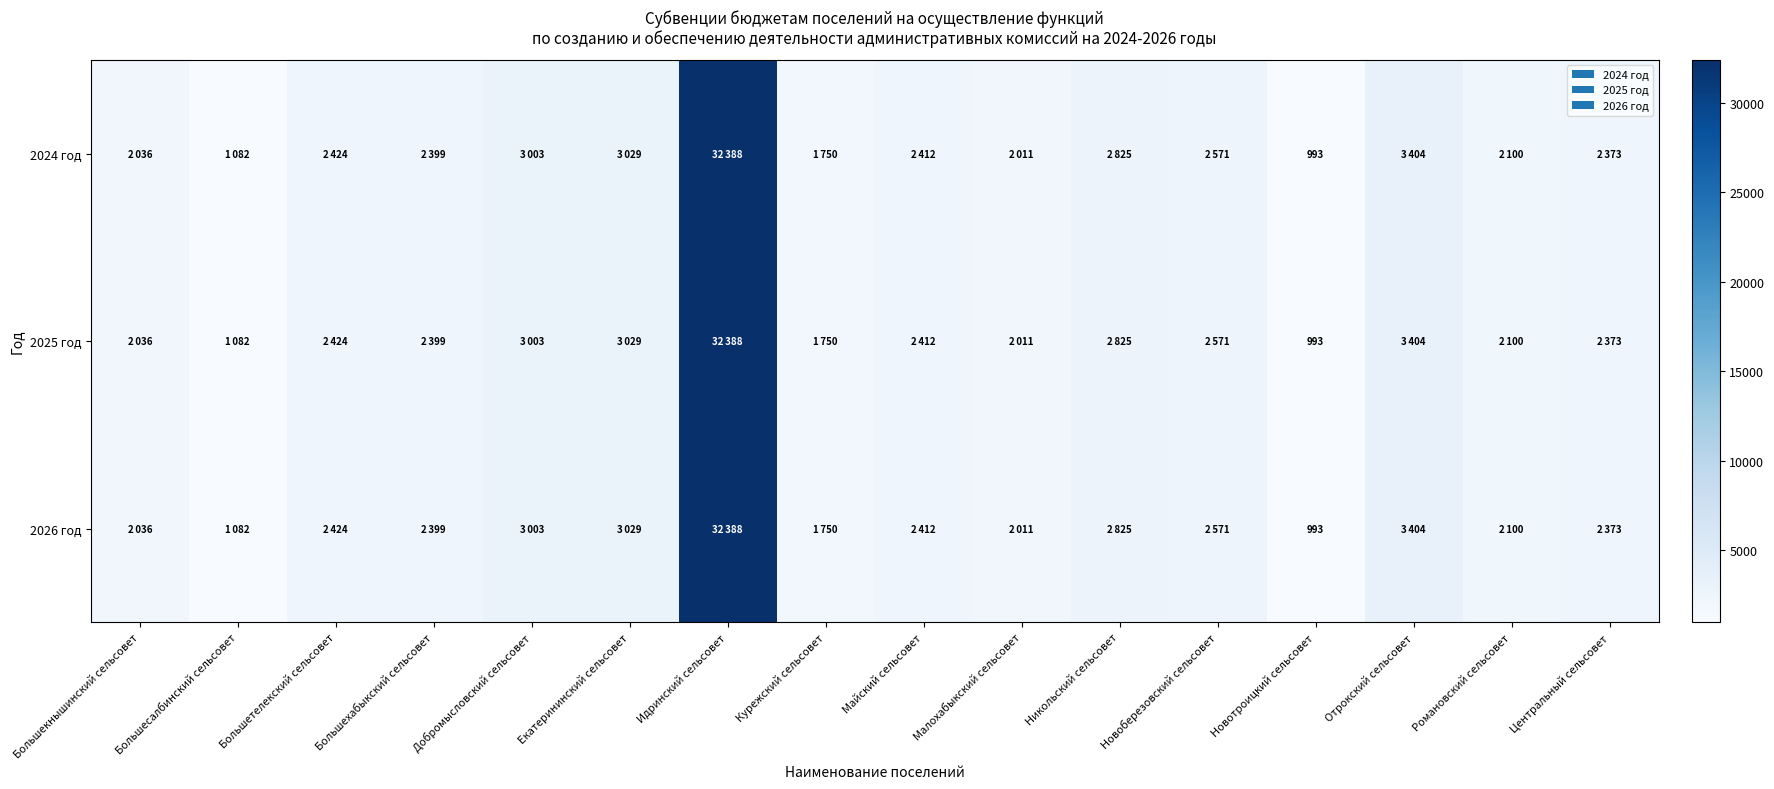

What is the total value across all series at Новотроицкий сельсовет?

2979